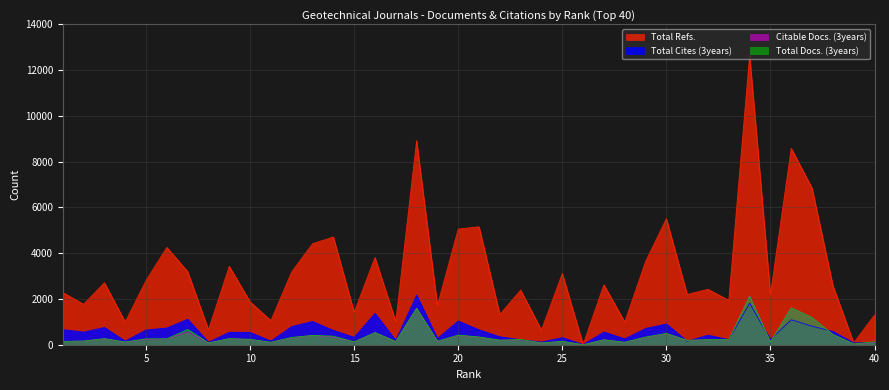

What value does the Total Cites (3years) series have at 34, to the nearest 50?

1800